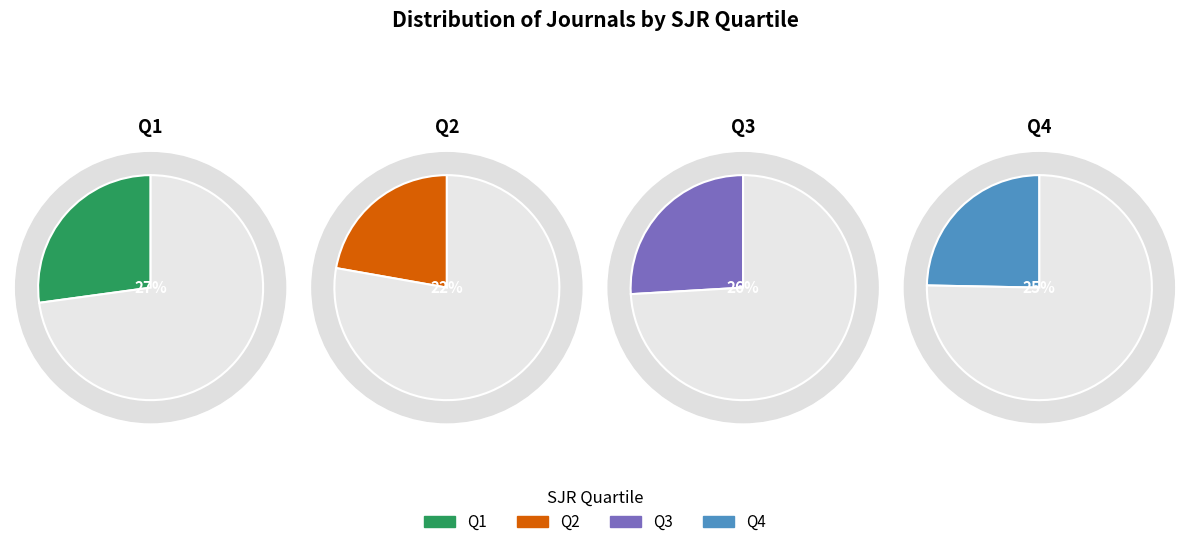

Approximately how many times larger is the value at Q1 compared to Q3?

1.0